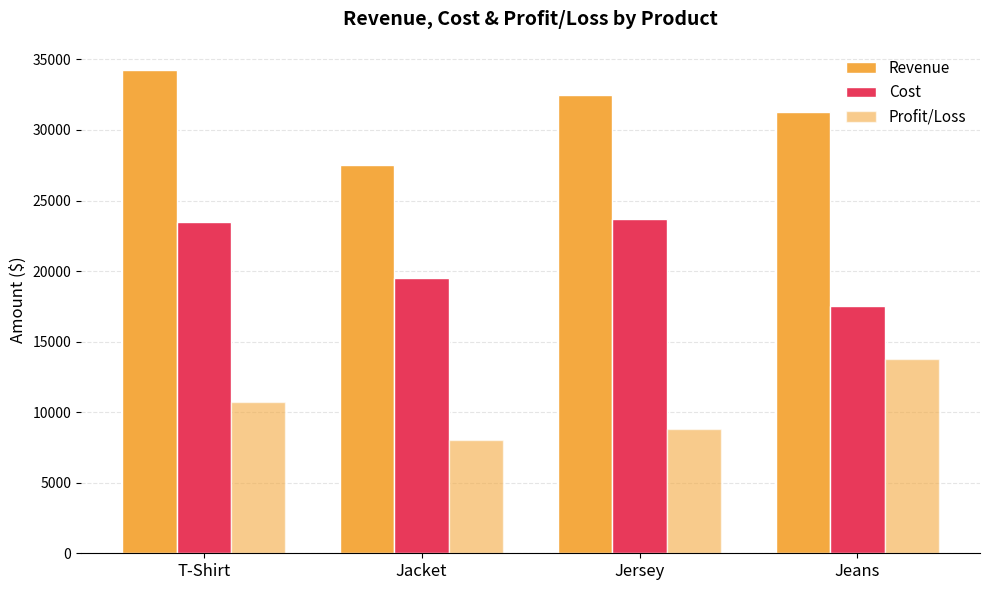

Reading left to right, what are all the values shown in this chart?

Revenue: 34250.0	27500.0	32500.0	31250.0
Cost: 23500.0	19500.0	23666.7	17500.0
Profit/Loss: 10750.0	8000.0	8833.3	13750.0